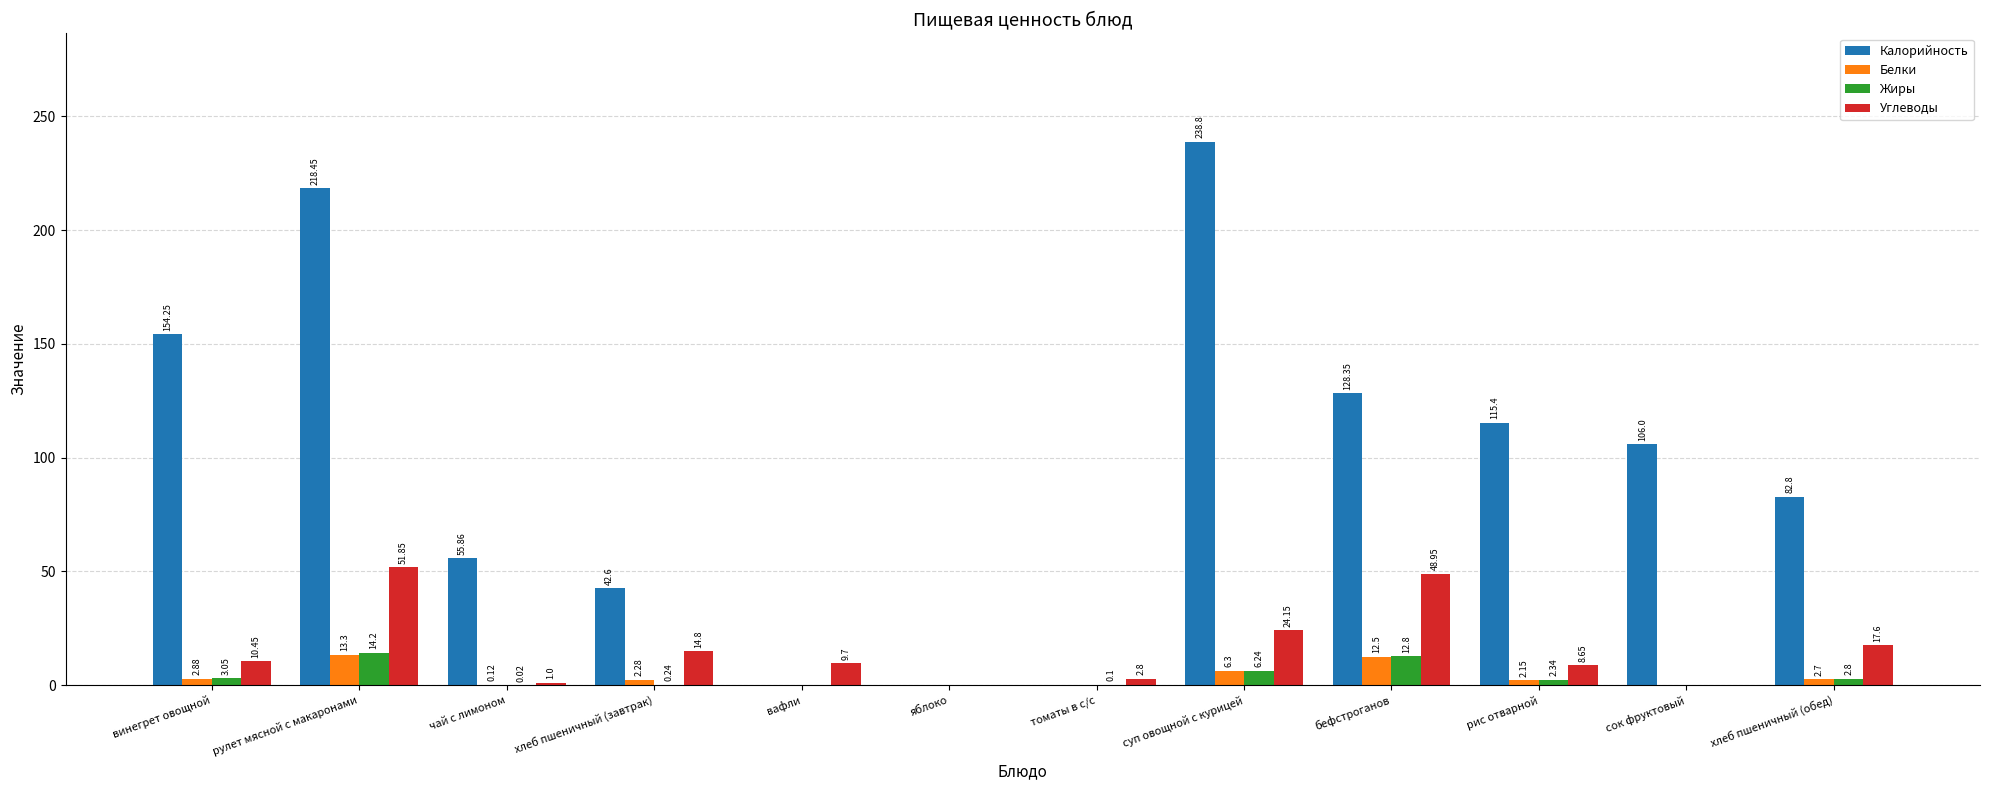

How many series are shown in this chart?

4